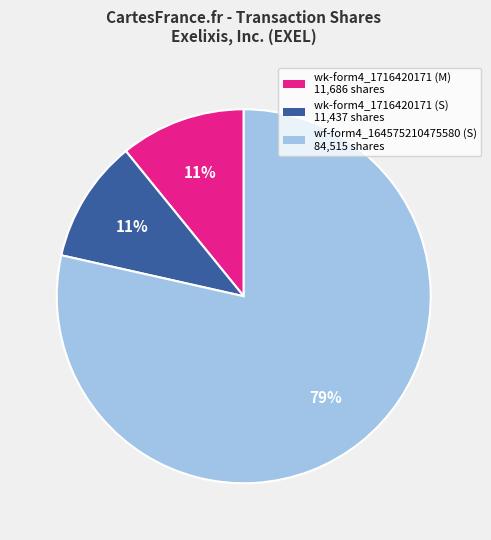

Count the number of slices in the pie.

3